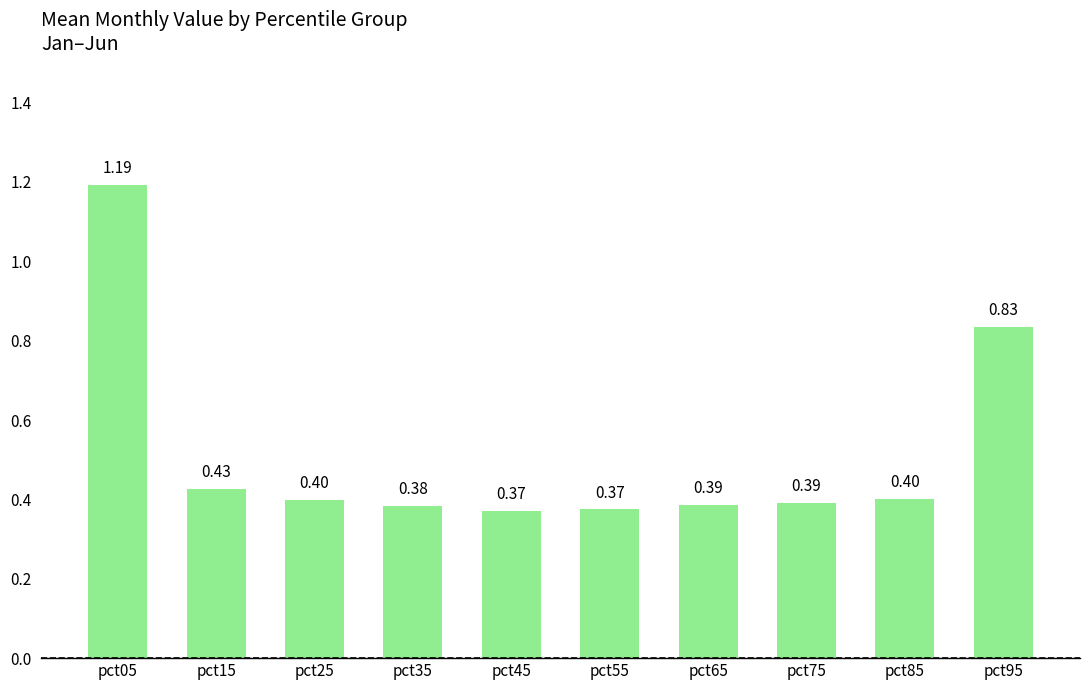

What is the average value?

0.5